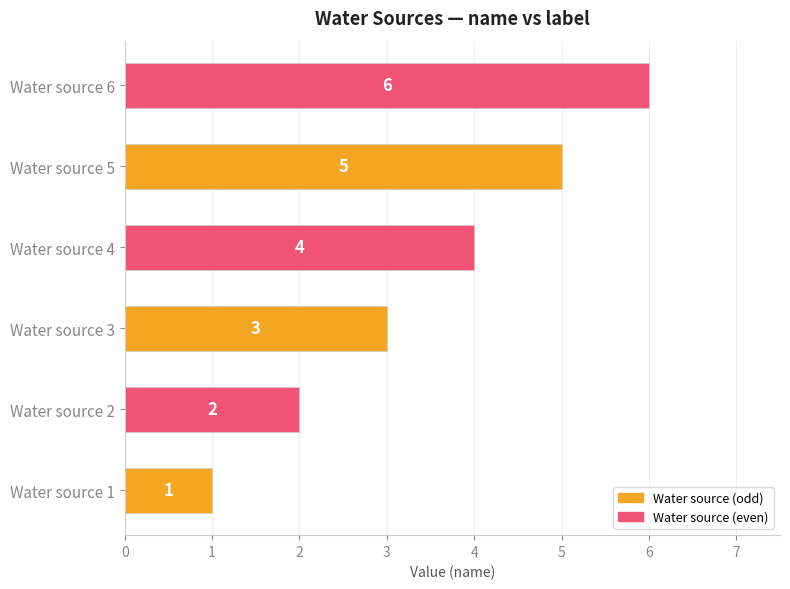

The value at Water source 5 is 7. True or false?

False